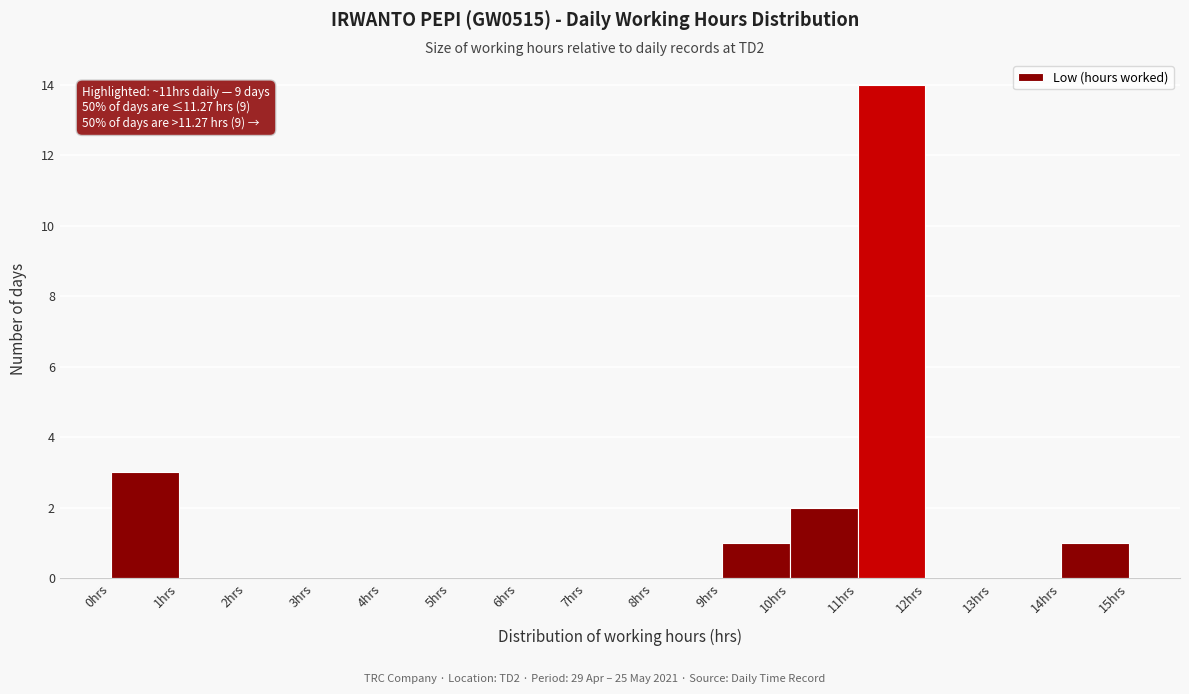

Over which range of the x-axis is the bar tallest?

11 to 12